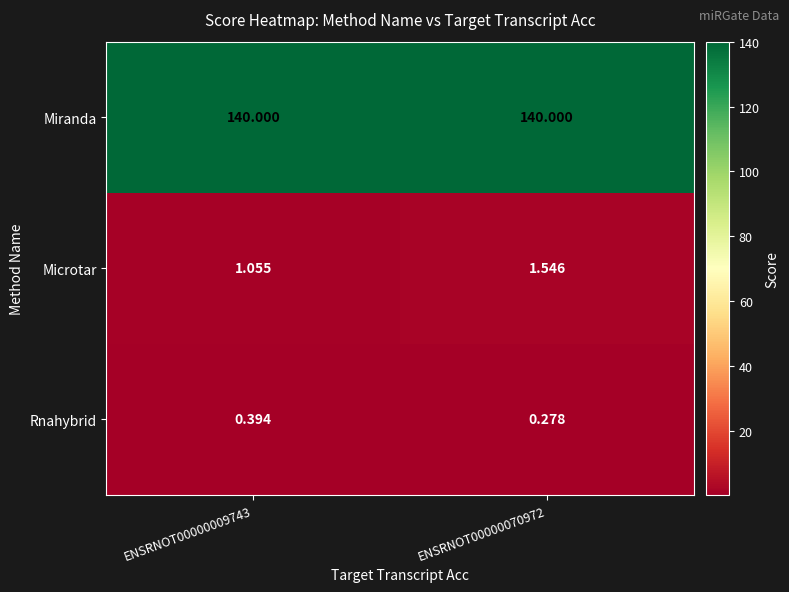

At ENSRNOT00000070972, list the series in order from smallest to largest.

Rnahybrid, Microtar, Miranda